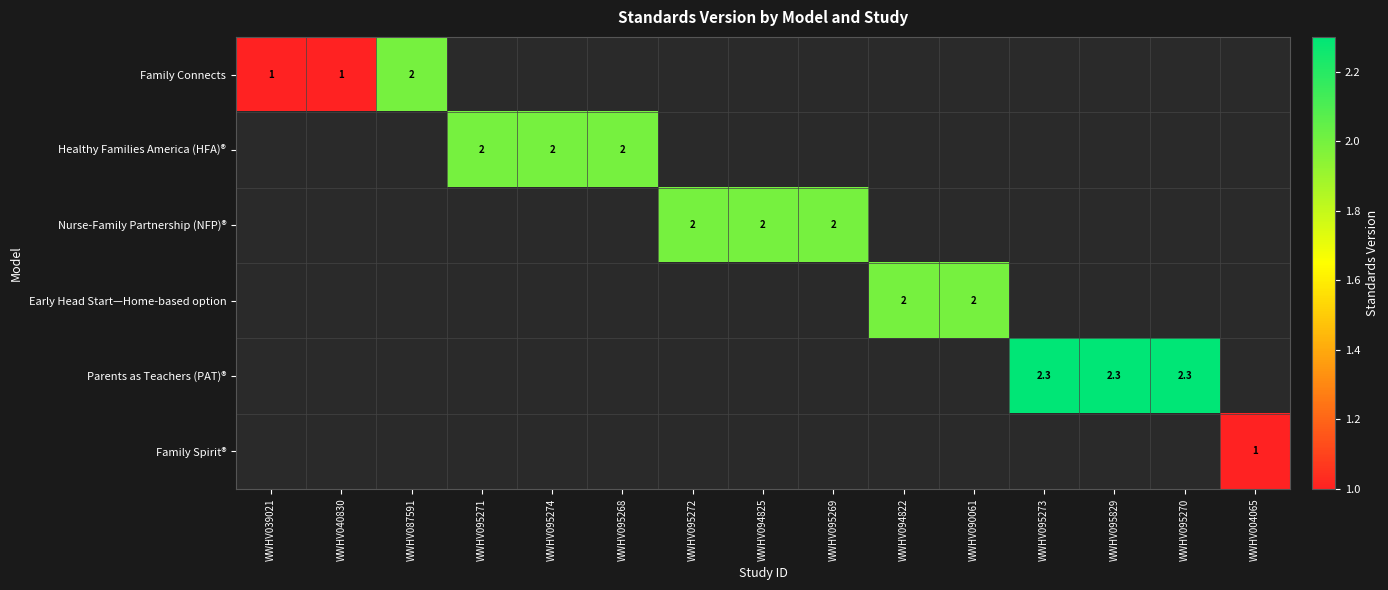

The value of Family Connects at WWHV040830 is 0.3. True or false?

False